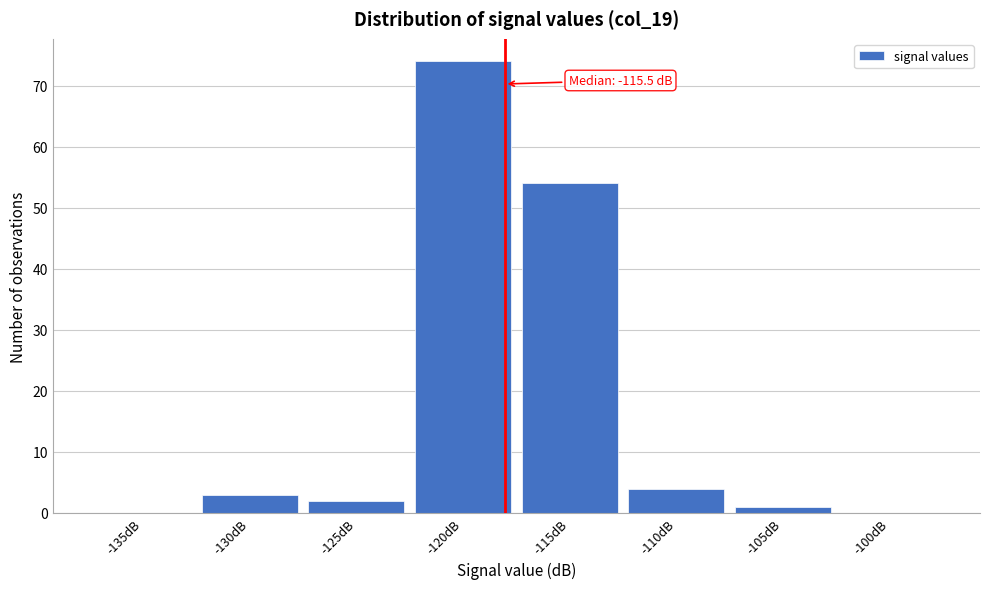

Reading right to left, what are all the values shown in this chart?

-100dB=0	-105dB=1	-110dB=4	-115dB=54	-120dB=74	-125dB=2	-130dB=3	-135dB=0